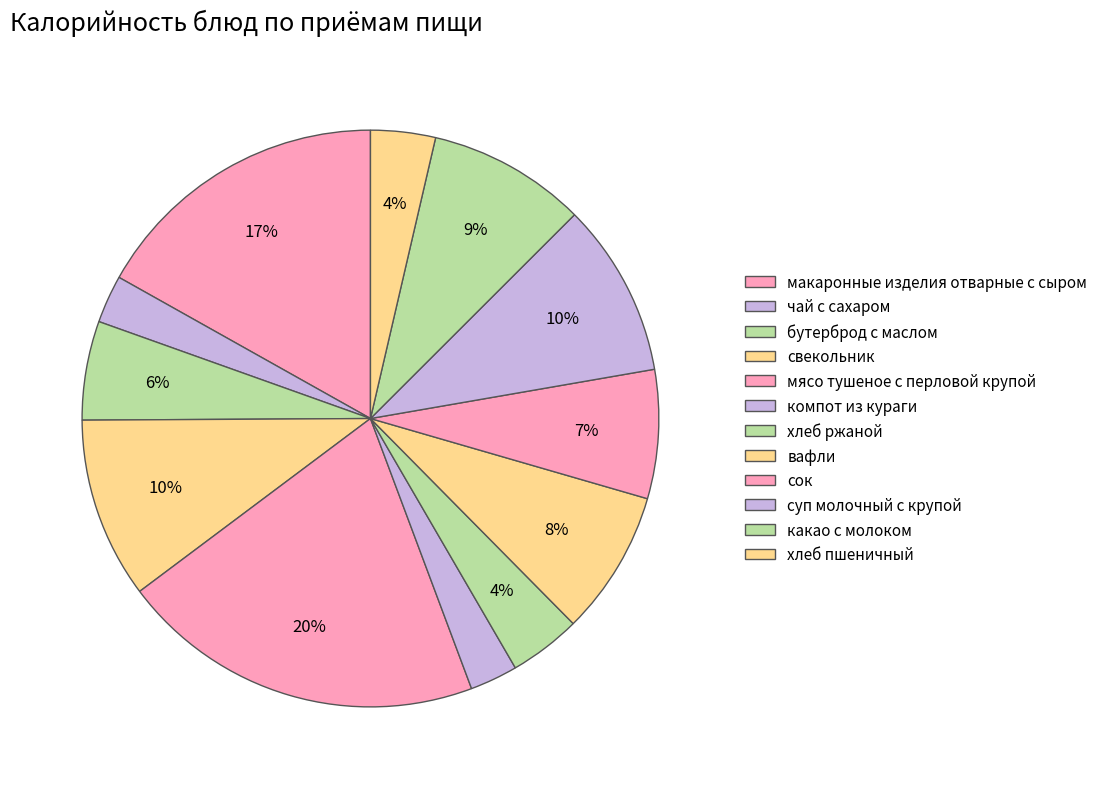

Which category has the biggest portion of the pie?

мясо тушеное с перловой крупой